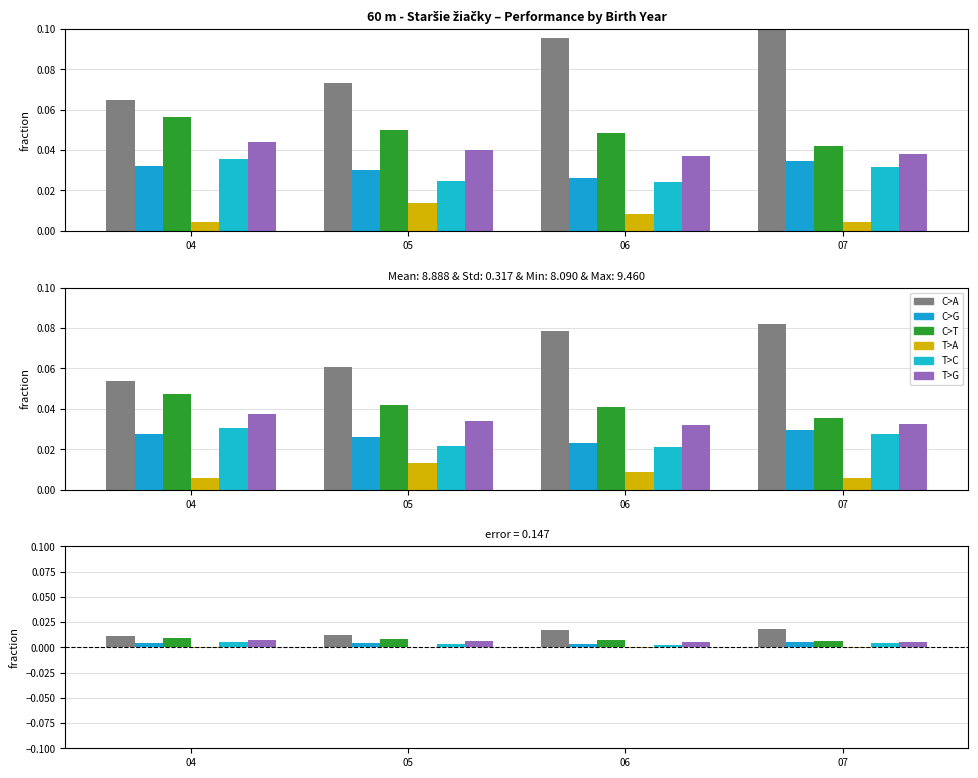

Which series changed the most between 04 and 05?

T>C